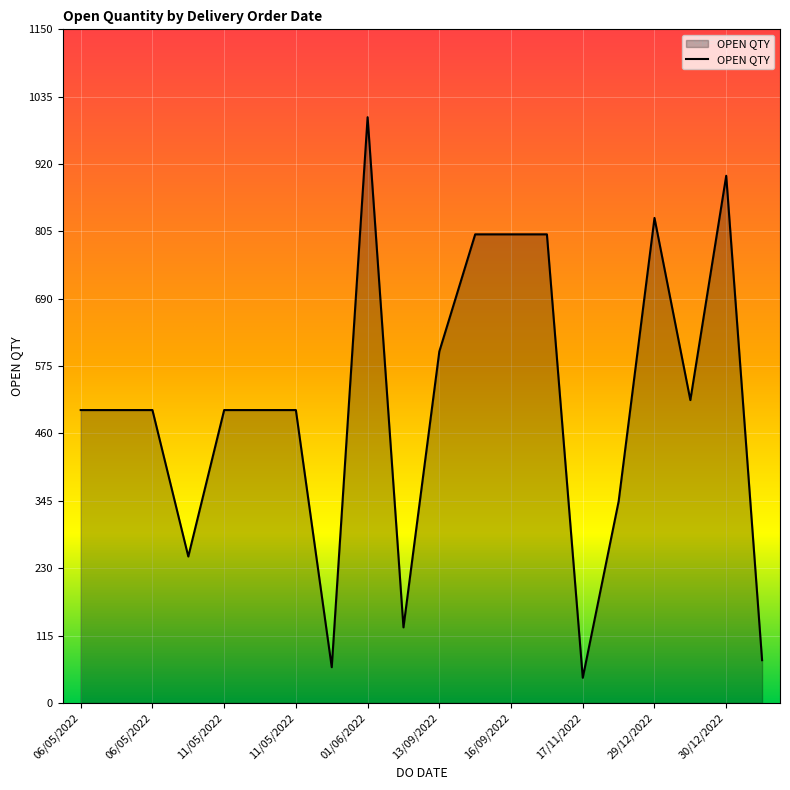

What is the smallest value displayed?

43